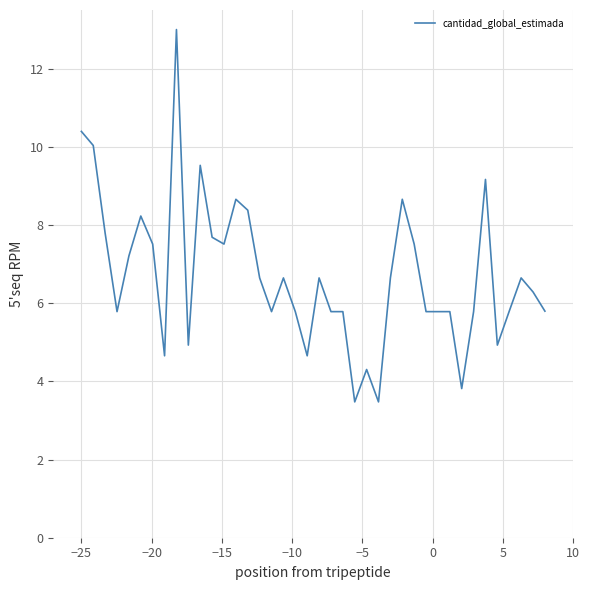

What is the greatest value displayed?

13.0